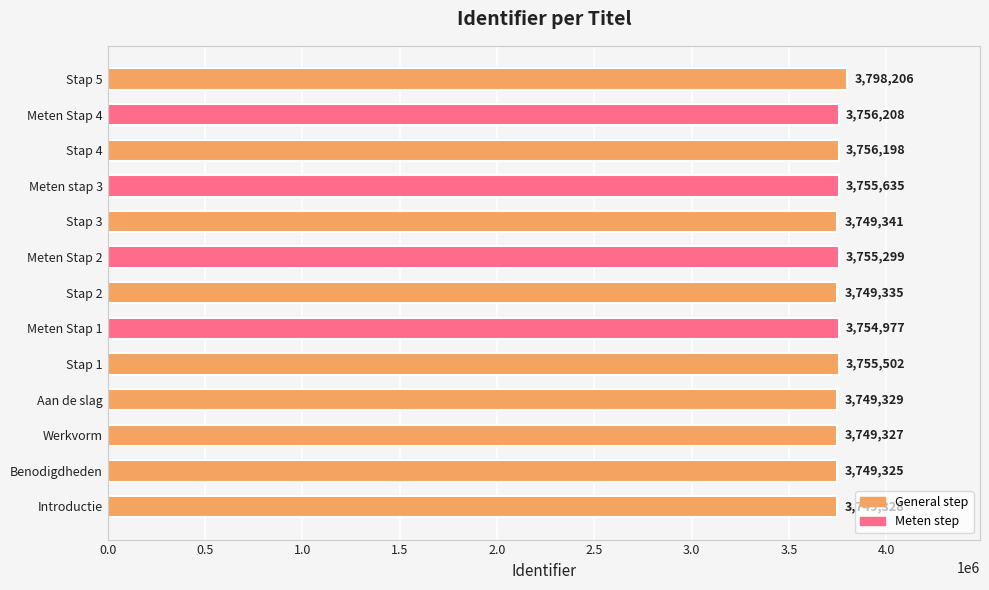

Reading top to bottom, list all the values displayed in this chart.

Stap 5=3798206	Meten Stap 4=3756208	Stap 4=3756198	Meten stap 3=3755635	Stap 3=3749341	Meten Stap 2=3755299	Stap 2=3749335	Meten Stap 1=3754977	Stap 1=3755502	Aan de slag=3749329	Werkvorm=3749327	Benodigdheden=3749325	Introductie=3749328